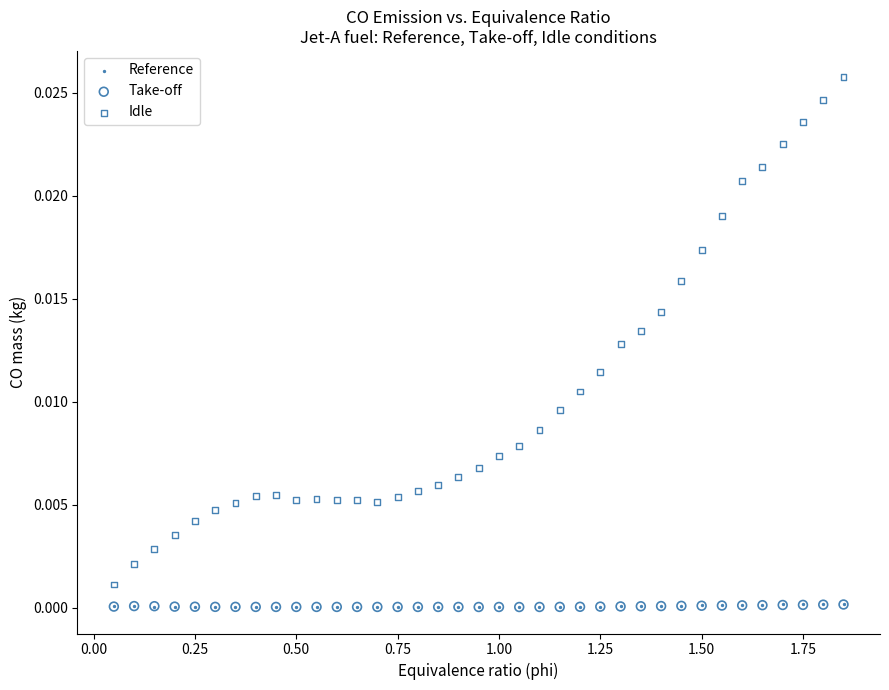

Which series has the widest spread of Y values?

Idle